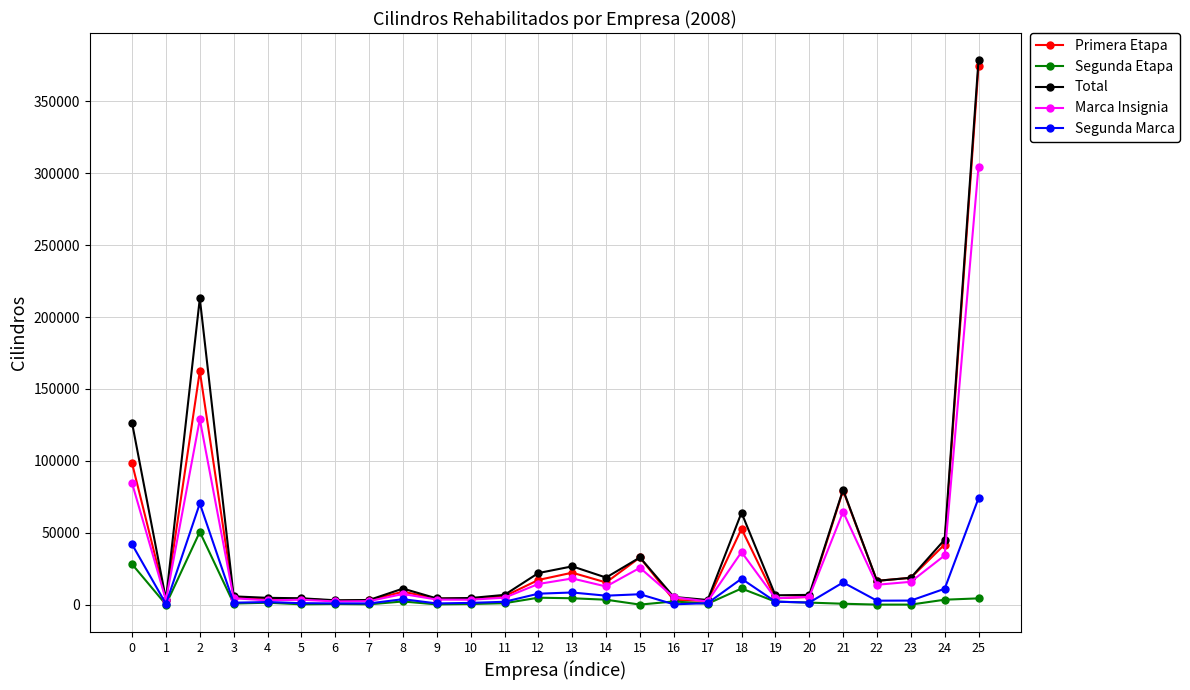

What is the maximum value for Segunda Marca?

73936